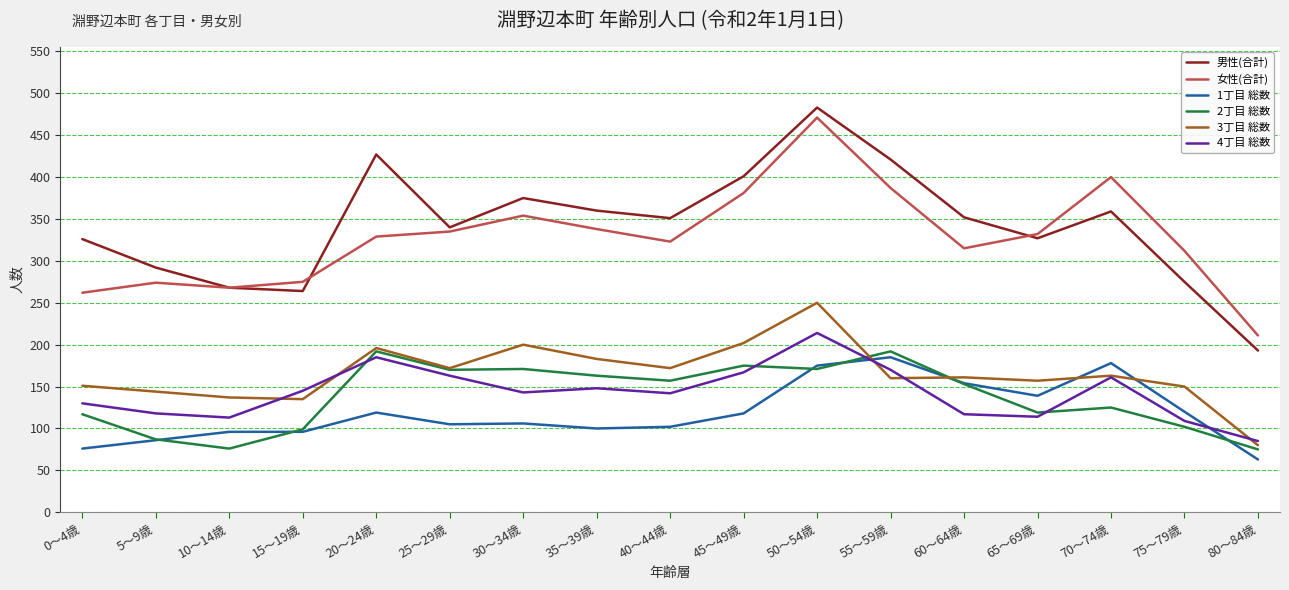

True or false: 1丁目 総数 has a value of 21 at 0～4歳.

False